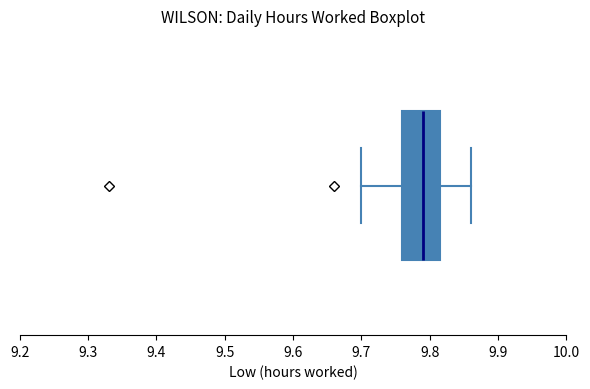

Transcribe this box plot: give where the median line is, the range the box spans, and where the two whiskers end, as read against the x-axis. The values are not printed on the chart, so give them approximately, as read against the axis.

median 9.79, box 9.76 to 9.82, whiskers 9.70 to 9.86